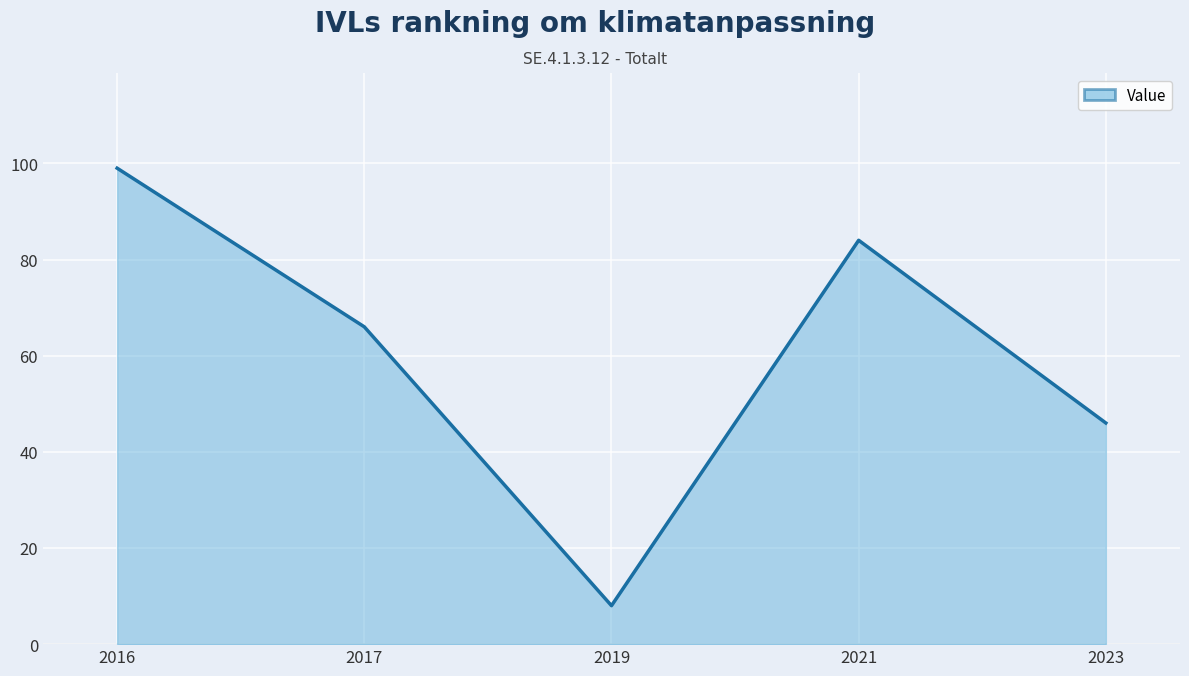

Where does the data first go above 66?

2016